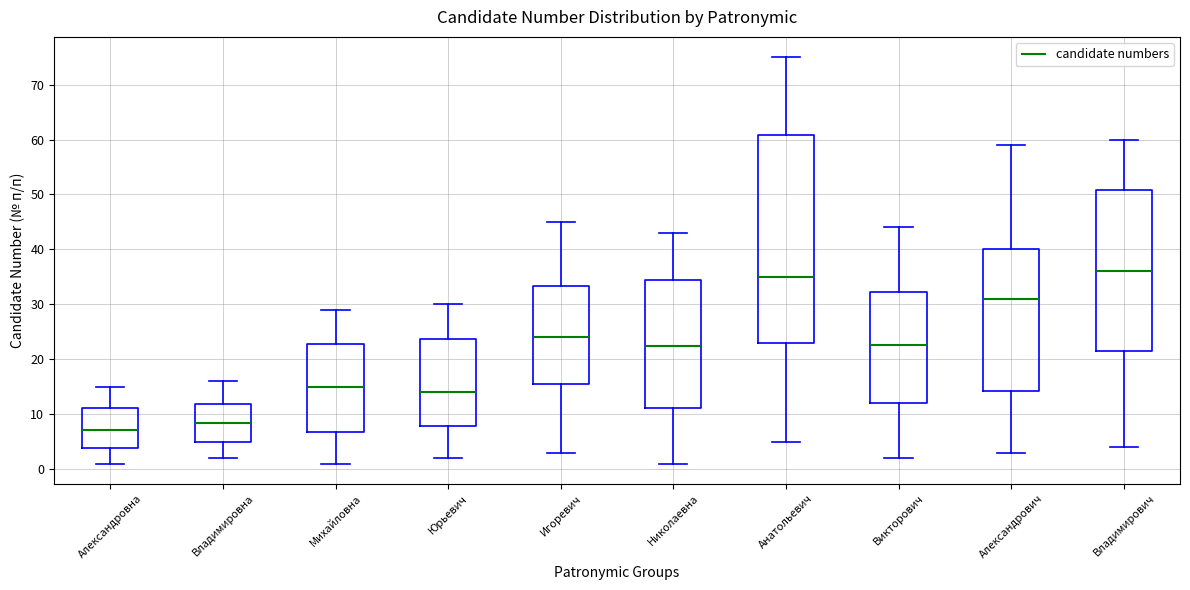

Where is the lower edge of the box for Михайловна on the y-axis? The values are not printed on the chart, so give them approximately, as read against the axis.

7